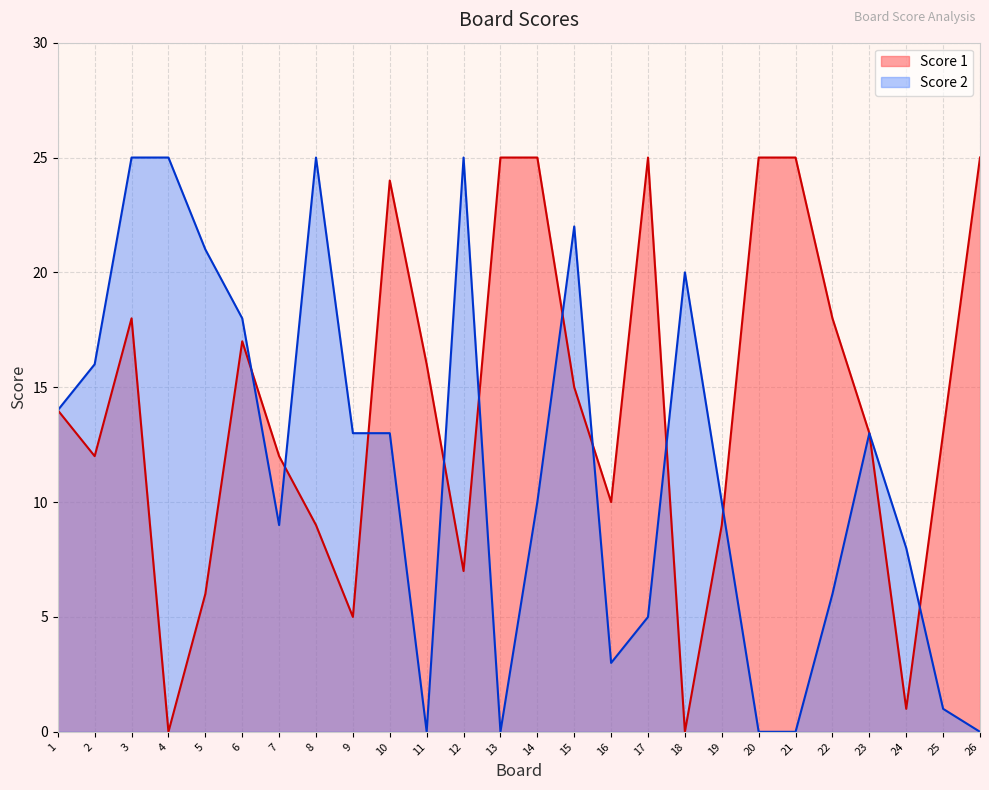

The Score 2 series shows 20 at 18. True or false?

True